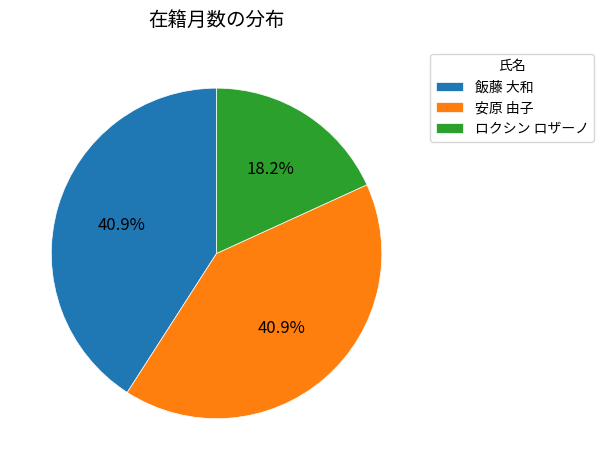

To the nearest percent, what is the average slice percentage?

33%